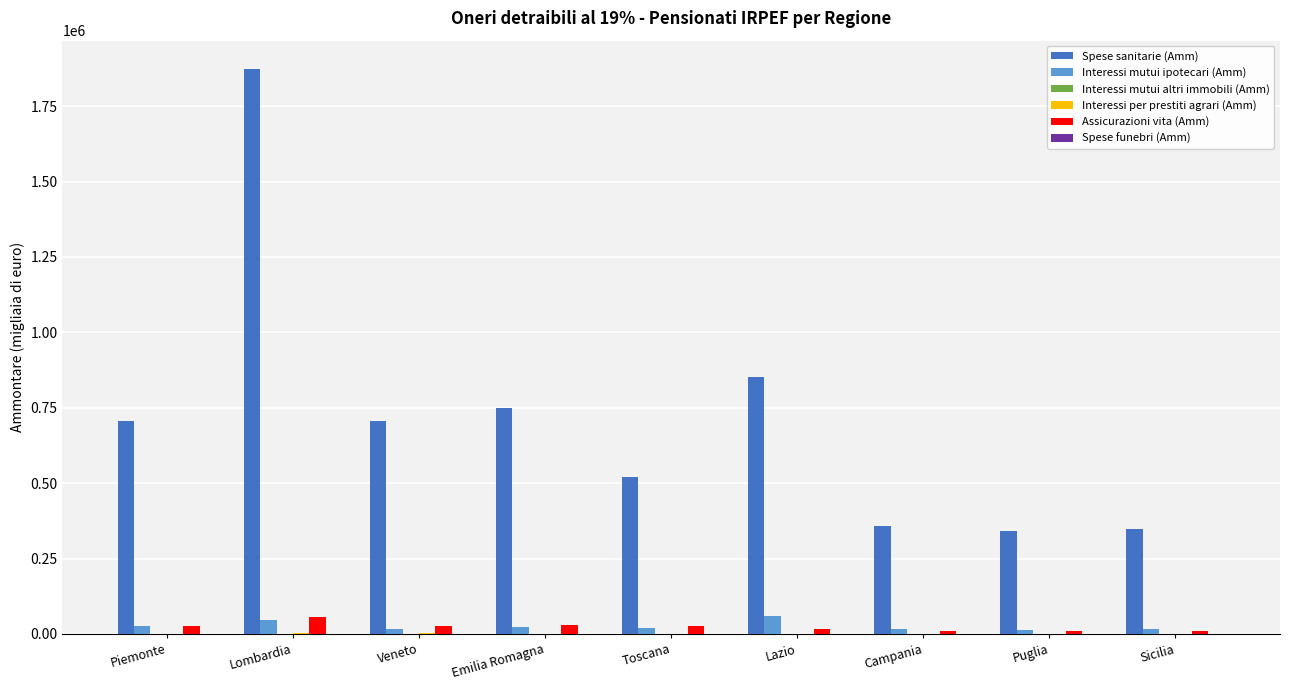

Are the bars horizontal?

No